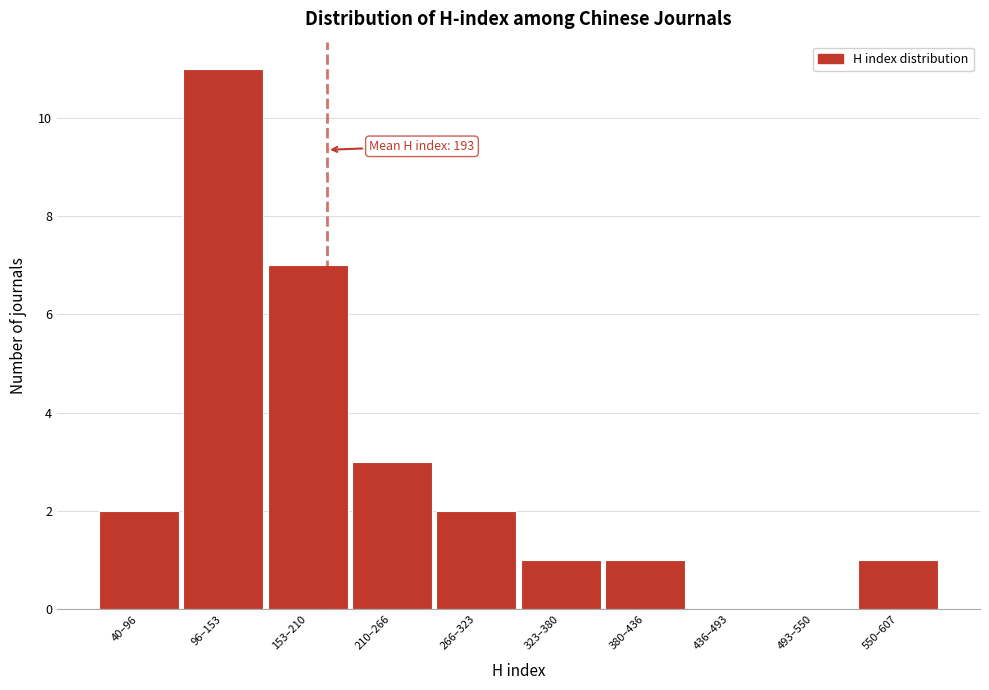

Reading right to left, what are all the values shown in this chart?

550–607=1	493–550=0	436–493=0	380–436=1	323–380=1	266–323=2	210–266=3	153–210=7	96–153=11	40–96=2